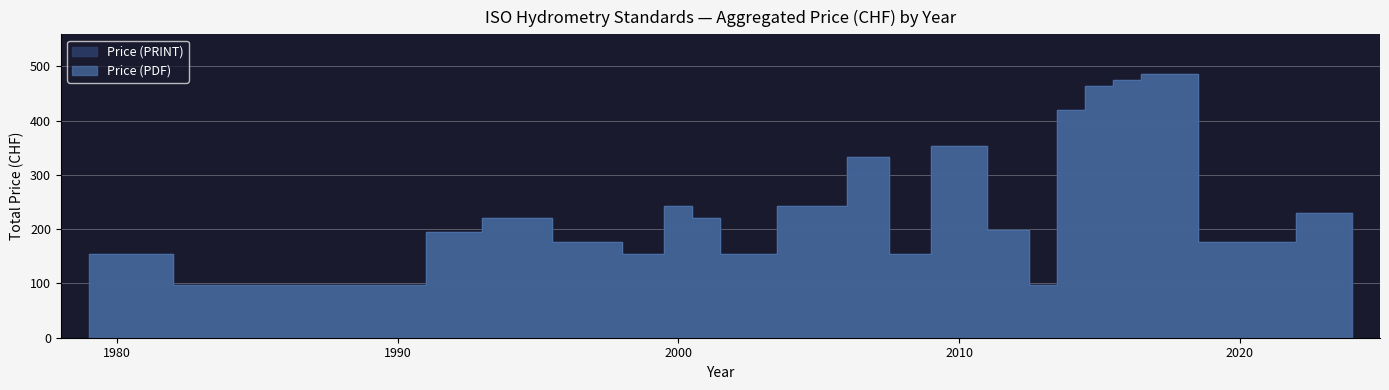

Between 1979 and 2012, which series saw the biggest shift?

Price (PDF)